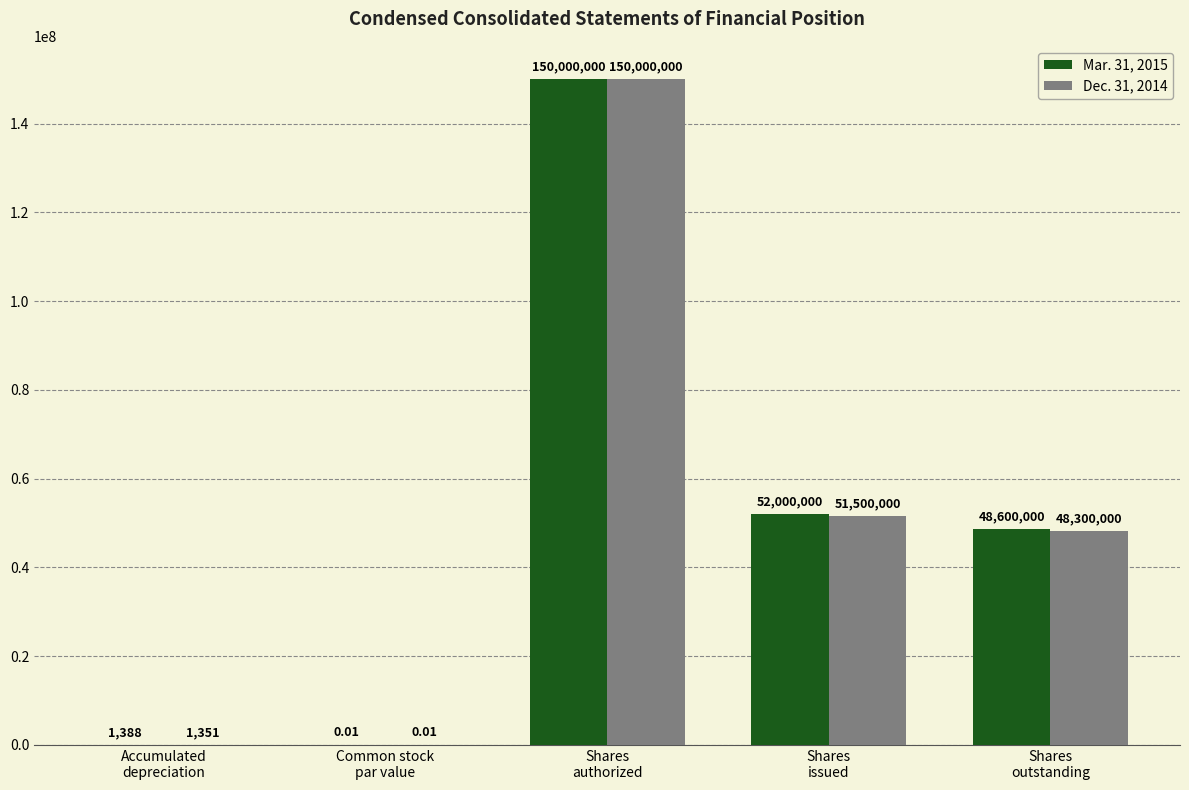

What value does the Mar. 31, 2015 series have at Shares
outstanding?

48600000.0